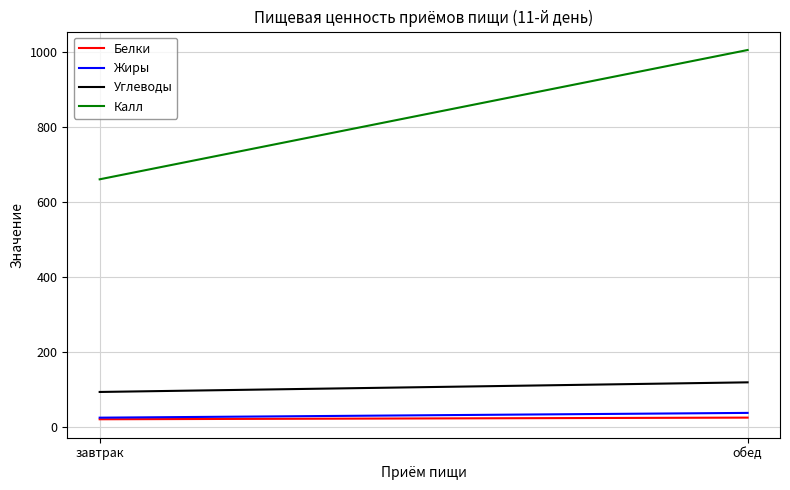

What is the difference between the Белки values at обед and завтрак?

4.4